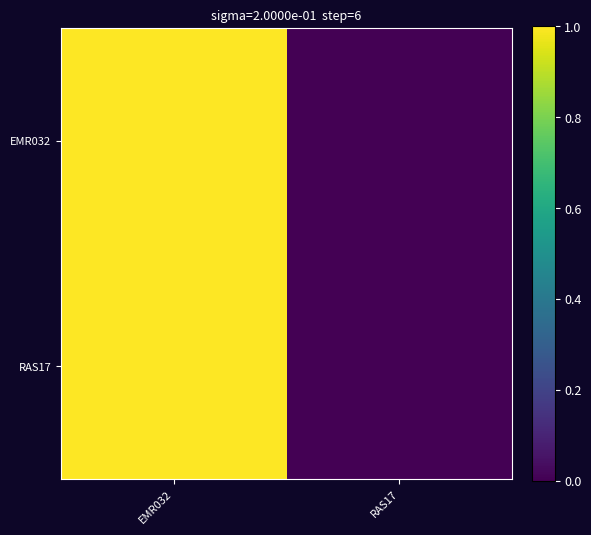

How many categories are shown in the chart?

2